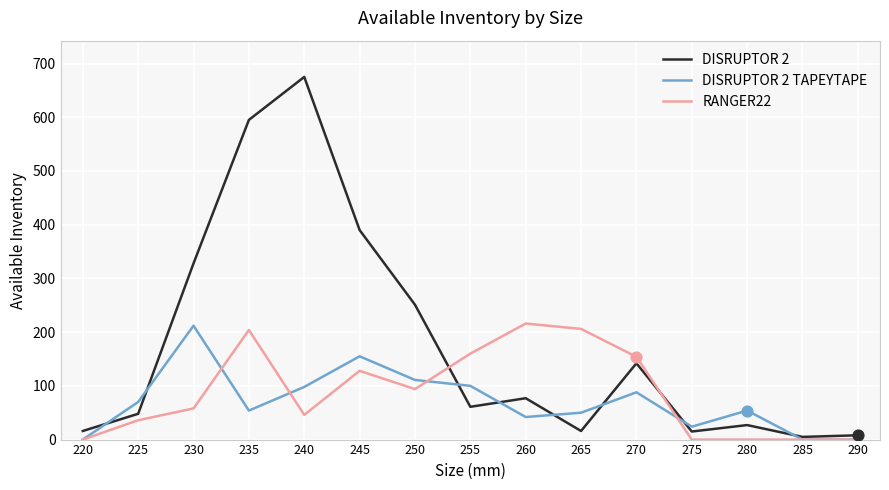

Which series has the largest total across all categories?

DISRUPTOR 2